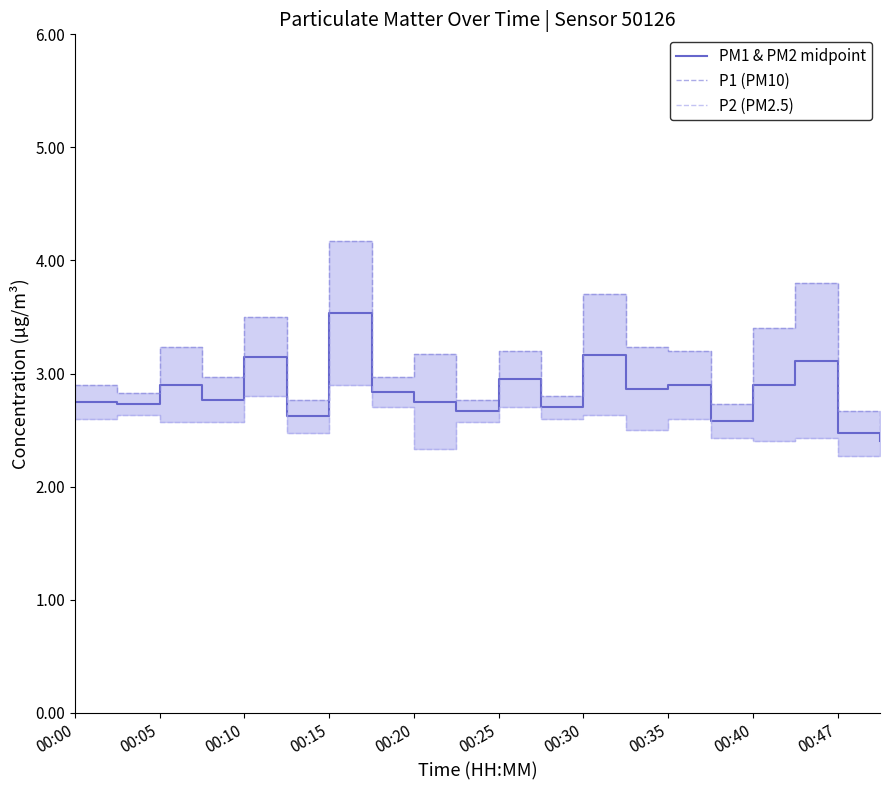

What is the minimum value shown in the chart?

2.3